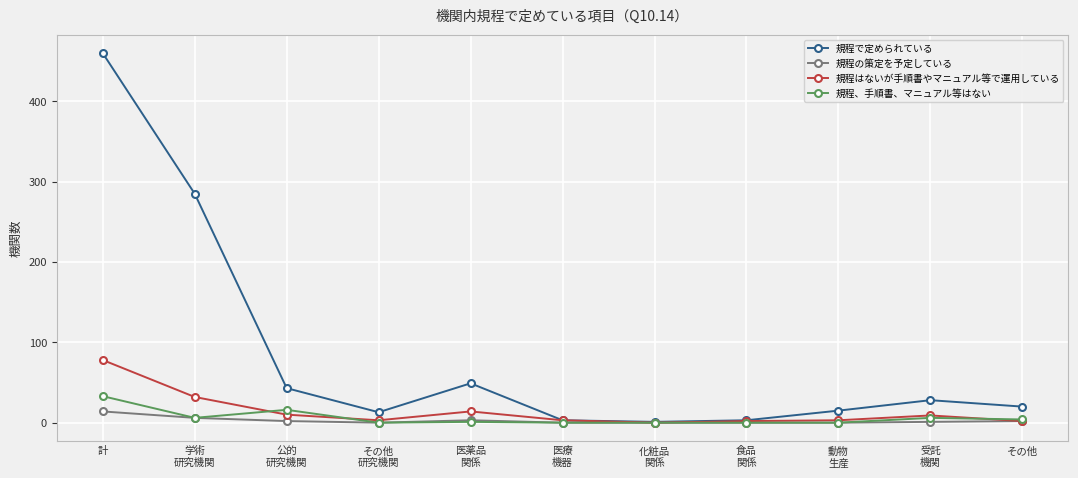

At which label does 規程の策定を予定している reach its peak?

計